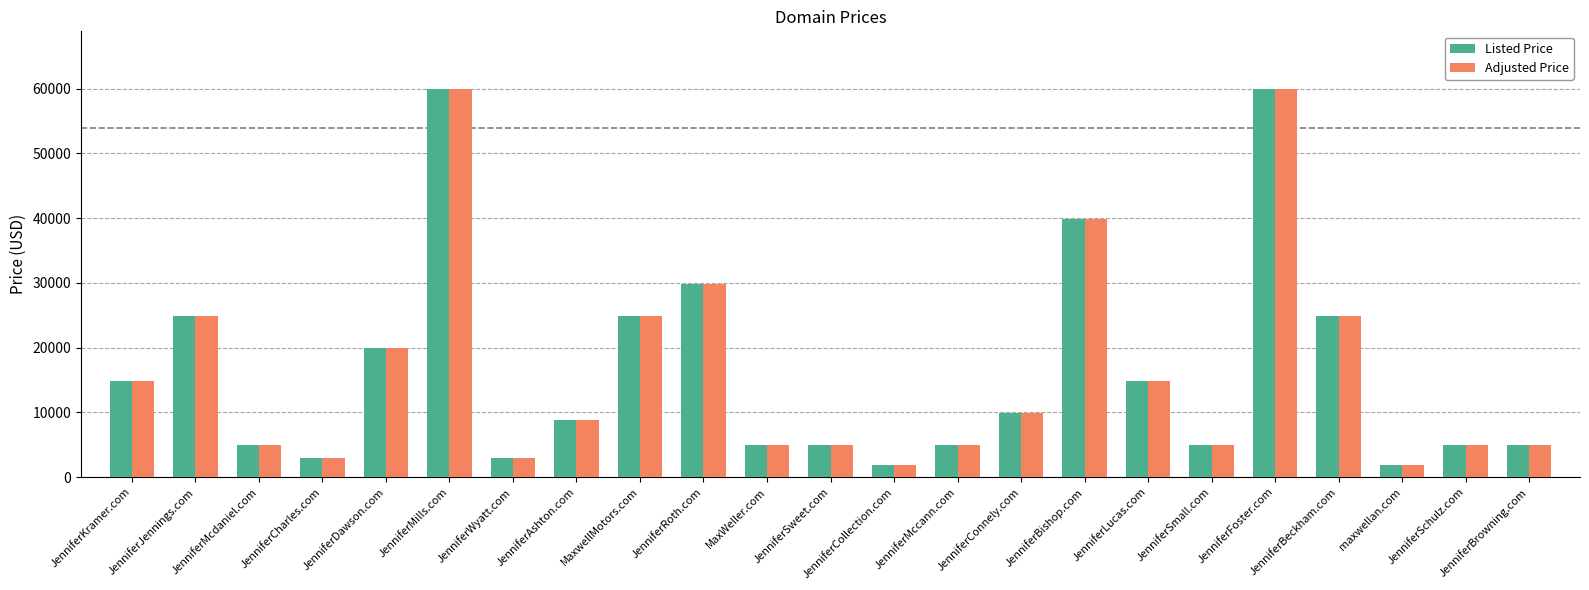

The value of Adjusted Price at JenniferKramer.com is 14888. True or false?

True